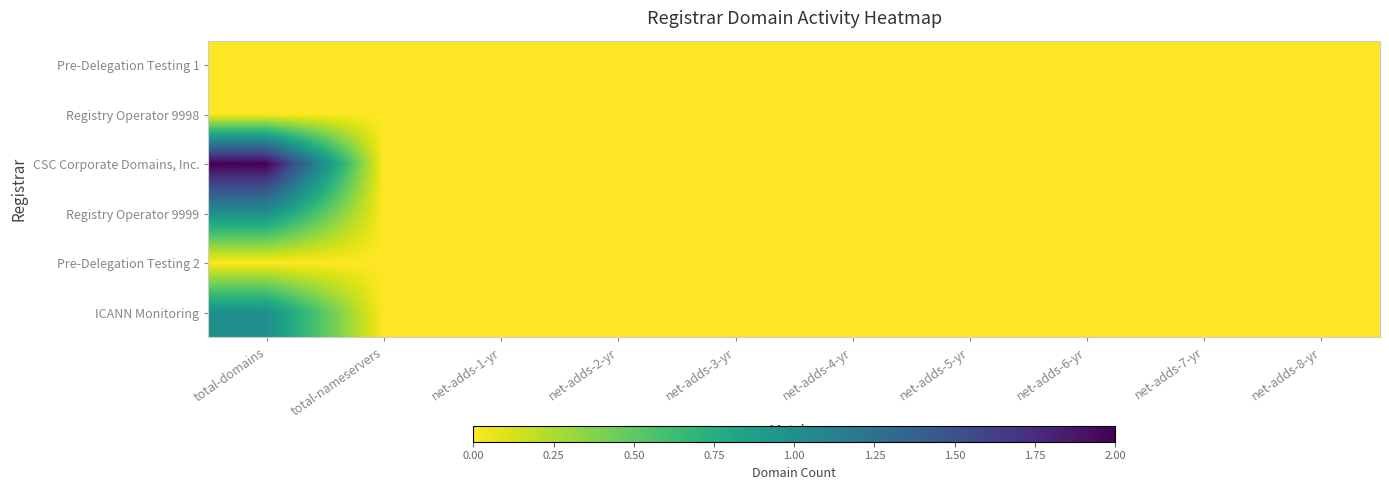

Reading left to right, transcribe all the data shown in this chart.

Pre-Delegation Testing 1: total-domains=0	total-nameservers=0	net-adds-1-yr=0	net-adds-2-yr=0	net-adds-3-yr=0	net-adds-4-yr=0	net-adds-5-yr=0	net-adds-6-yr=0	net-adds-7-yr=0	net-adds-8-yr=0
Registry Operator 9998: total-domains=0	total-nameservers=0	net-adds-1-yr=0	net-adds-2-yr=0	net-adds-3-yr=0	net-adds-4-yr=0	net-adds-5-yr=0	net-adds-6-yr=0	net-adds-7-yr=0	net-adds-8-yr=0
CSC Corporate Domains, Inc.: total-domains=2	total-nameservers=0	net-adds-1-yr=0	net-adds-2-yr=0	net-adds-3-yr=0	net-adds-4-yr=0	net-adds-5-yr=0	net-adds-6-yr=0	net-adds-7-yr=0	net-adds-8-yr=0
Registry Operator 9999: total-domains=1	total-nameservers=0	net-adds-1-yr=0	net-adds-2-yr=0	net-adds-3-yr=0	net-adds-4-yr=0	net-adds-5-yr=0	net-adds-6-yr=0	net-adds-7-yr=0	net-adds-8-yr=0
Pre-Delegation Testing 2: total-domains=0	total-nameservers=0	net-adds-1-yr=0	net-adds-2-yr=0	net-adds-3-yr=0	net-adds-4-yr=0	net-adds-5-yr=0	net-adds-6-yr=0	net-adds-7-yr=0	net-adds-8-yr=0
ICANN Monitoring: total-domains=1	total-nameservers=0	net-adds-1-yr=0	net-adds-2-yr=0	net-adds-3-yr=0	net-adds-4-yr=0	net-adds-5-yr=0	net-adds-6-yr=0	net-adds-7-yr=0	net-adds-8-yr=0